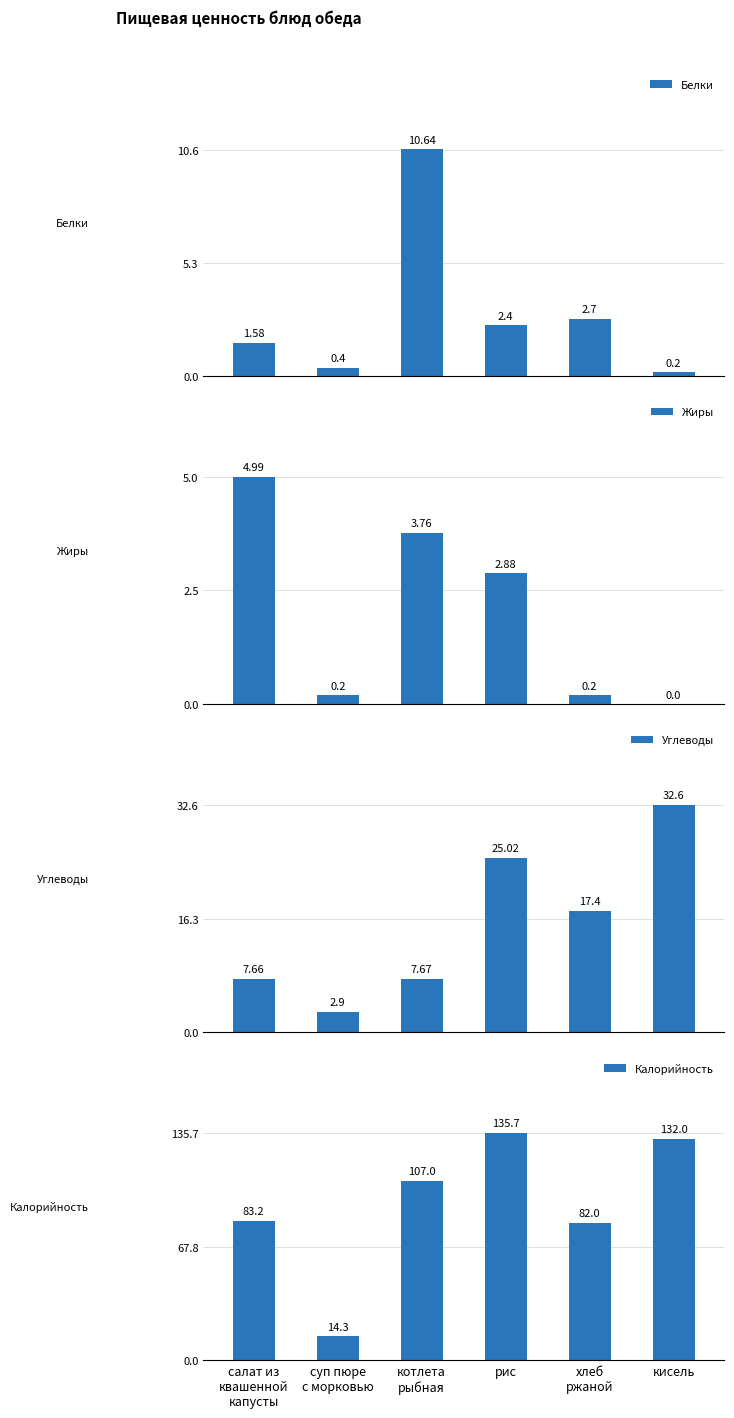

Are the bars grouped side by side (vs. stacked)?

Yes